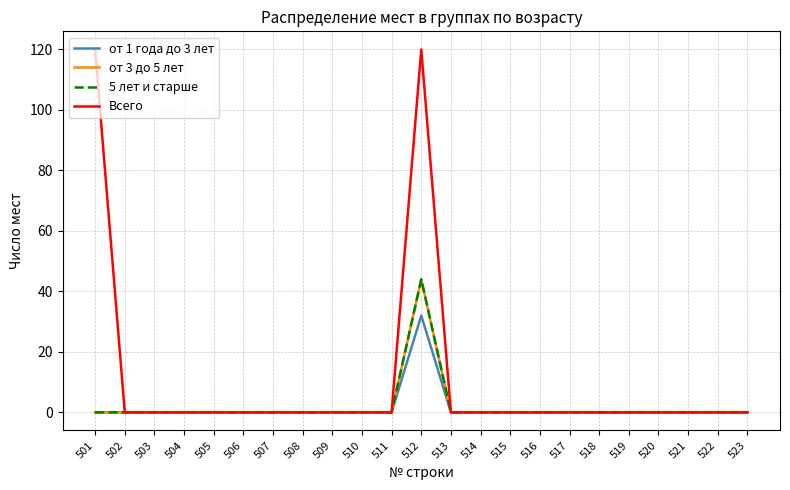

Does the chart display data point markers on the line(s)?

No